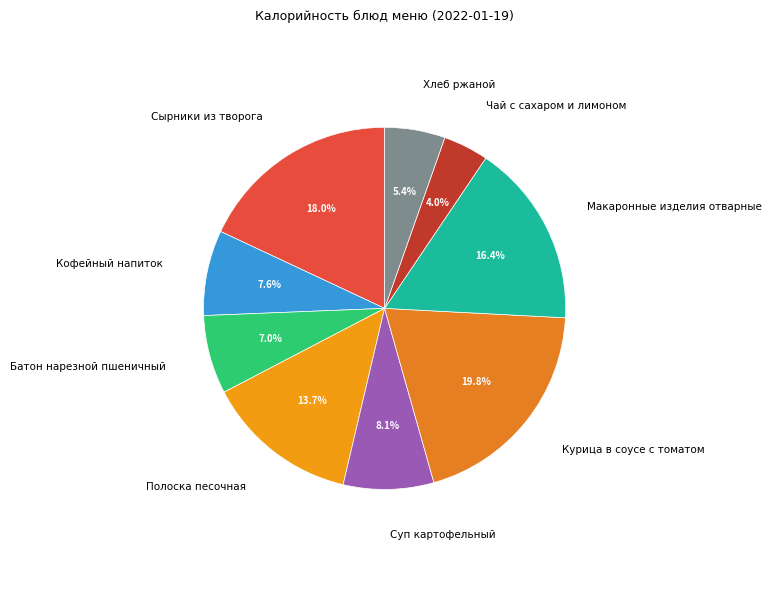

Which category has the smallest portion of the pie?

Чай с сахаром и лимоном